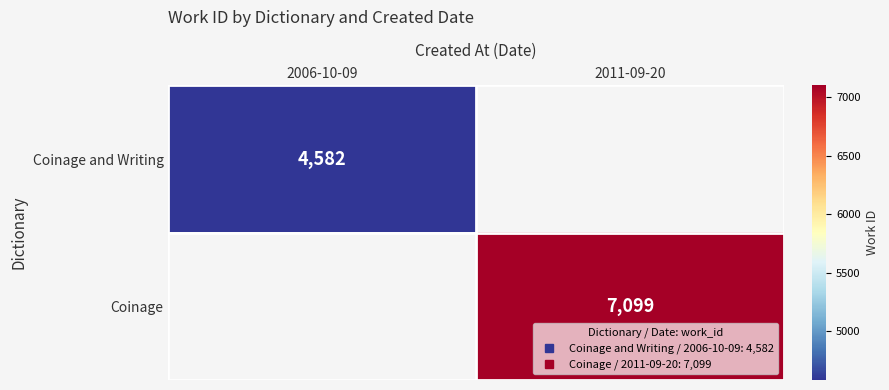

List the series in order of their overall mean, lowest first.

Coinage and Writing, Coinage